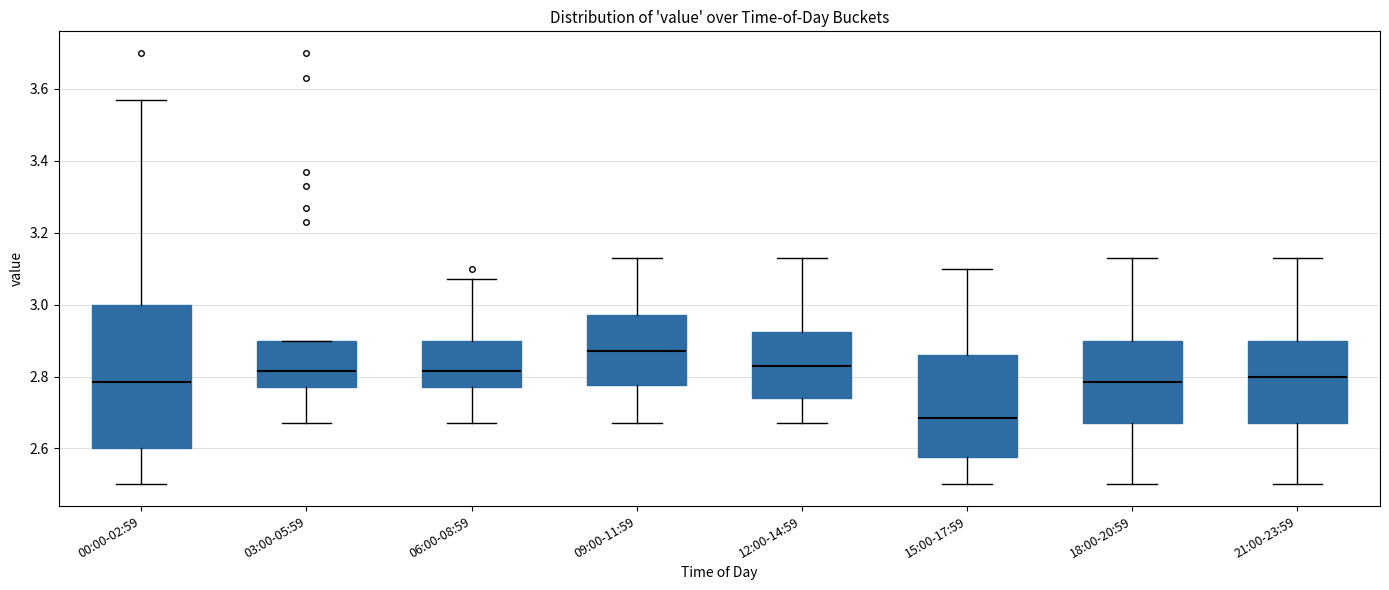

Reading left to right, transcribe this box plot: for each box, give where its median line is, the range the box spans, and where its two whiskers end, as read against the y-axis. The values are not printed on the chart, so give them approximately, as read against the axis.

00:00-02:59: median 2.78, box 2.60 to 3.00, whiskers 2.50 to 3.58
03:00-05:59: median 2.82, box 2.78 to 2.90, whiskers 2.68 to 2.90
06:00-08:59: median 2.82, box 2.78 to 2.90, whiskers 2.68 to 3.08
09:00-11:59: median 2.88, box 2.78 to 2.98, whiskers 2.68 to 3.14
12:00-14:59: median 2.84, box 2.74 to 2.92, whiskers 2.68 to 3.14
15:00-17:59: median 2.68, box 2.58 to 2.86, whiskers 2.50 to 3.10
18:00-20:59: median 2.78, box 2.68 to 2.90, whiskers 2.50 to 3.14
21:00-23:59: median 2.80, box 2.68 to 2.90, whiskers 2.50 to 3.14